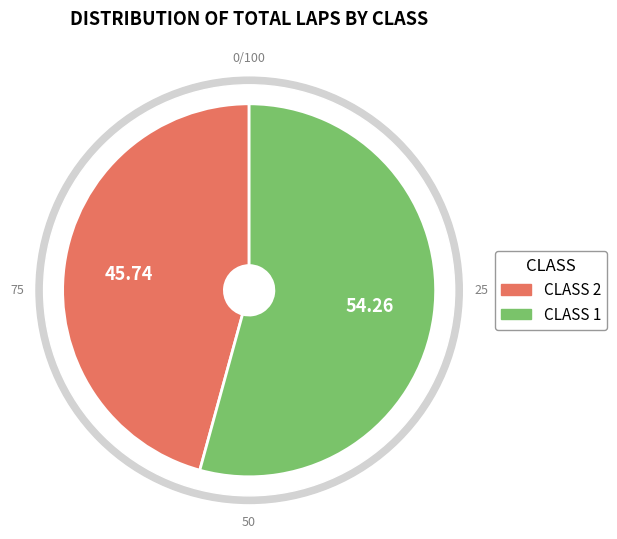

Which category has the biggest portion of the pie?

CLASS 1